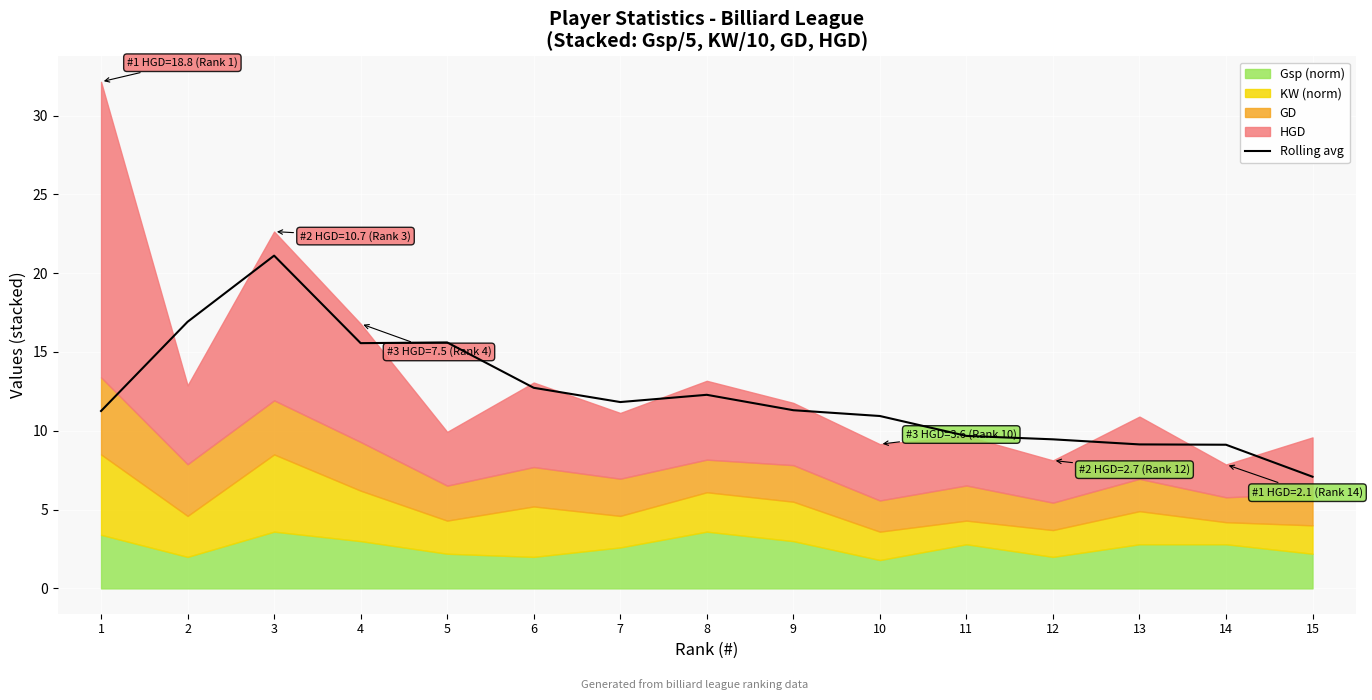

How many points are lower than both their immediate neighbors (excluding endpoints)?

2